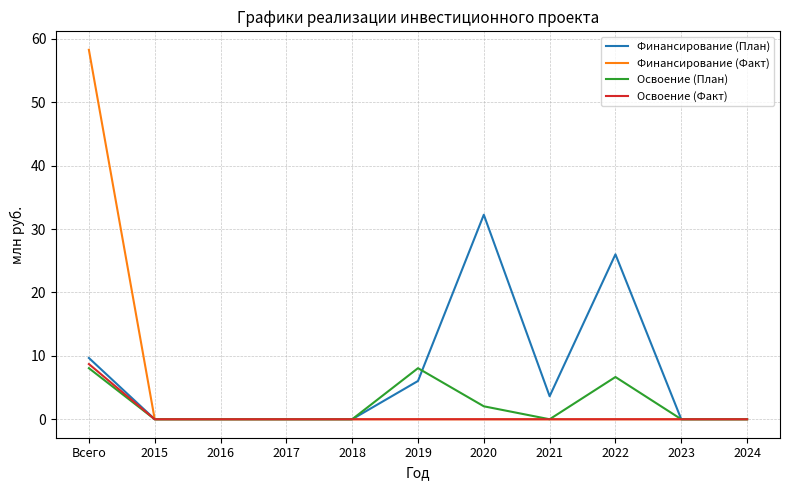

What is the difference between the highest and lowest values at 2022?

26.0